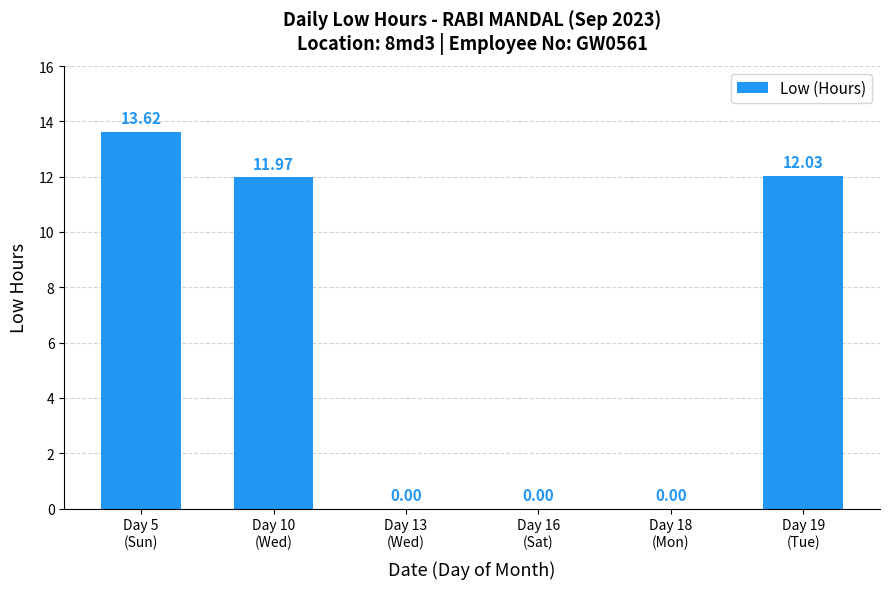

Where does the data first go above 11?

Day 5
(Sun)